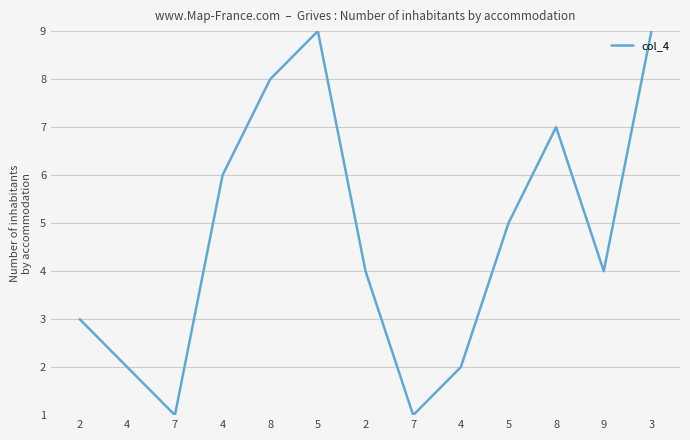

What is the change in value from 7 to 3?

+8